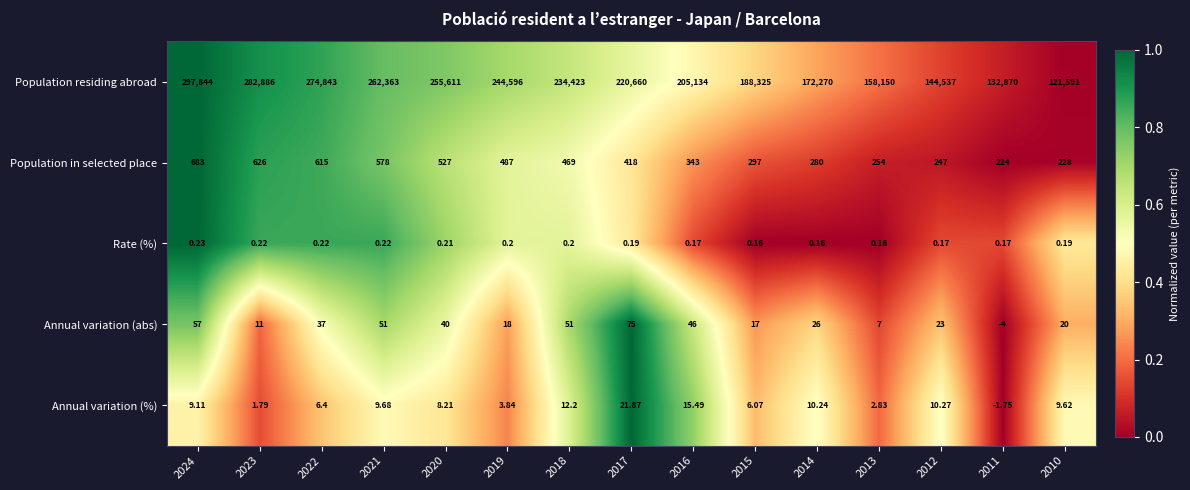

Between 2024 and 2011, which series saw the biggest shift?

Population residing abroad